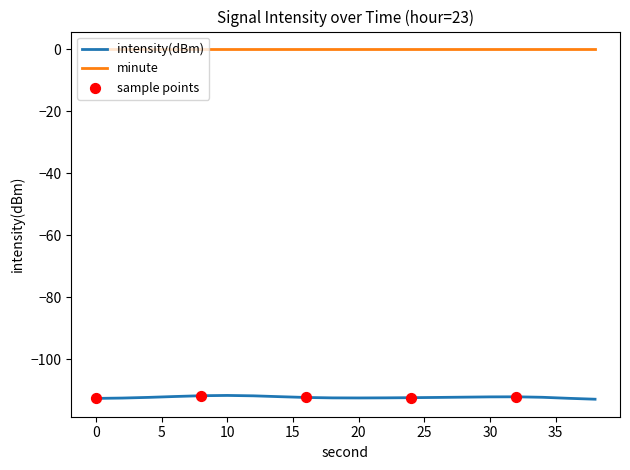

Which series has the widest spread of values?

intensity(dBm)